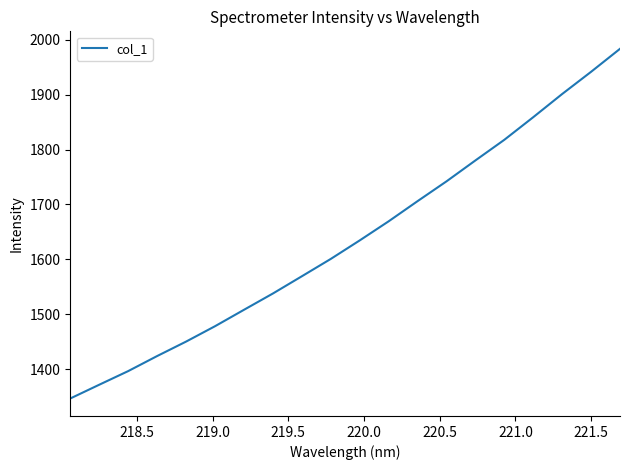

What is the maximum value shown in the chart?

1983.4